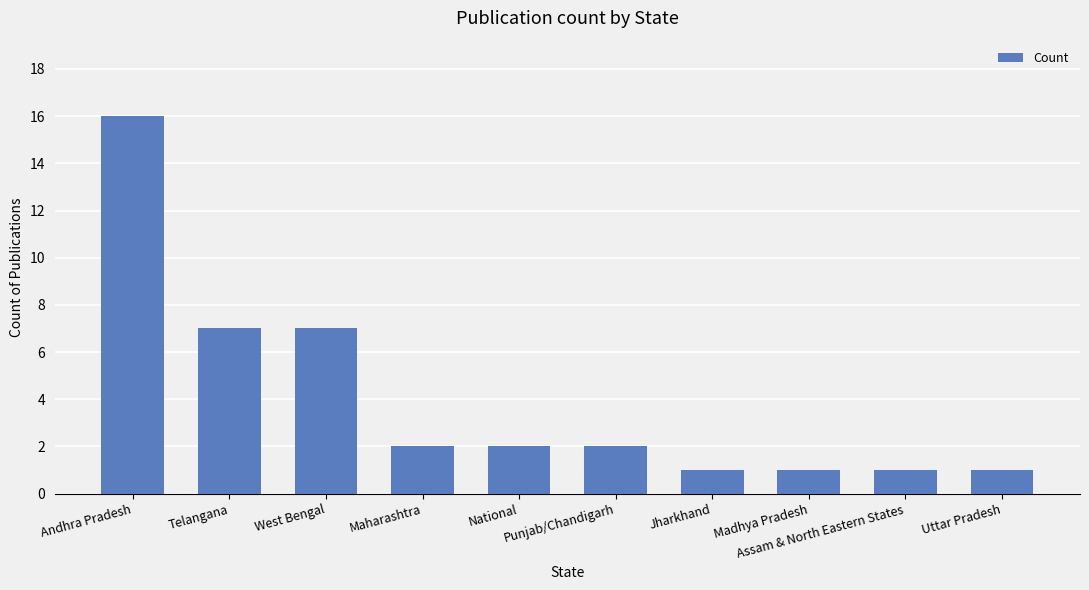

What is the ratio of the value at Telangana to the value at National?

3.5